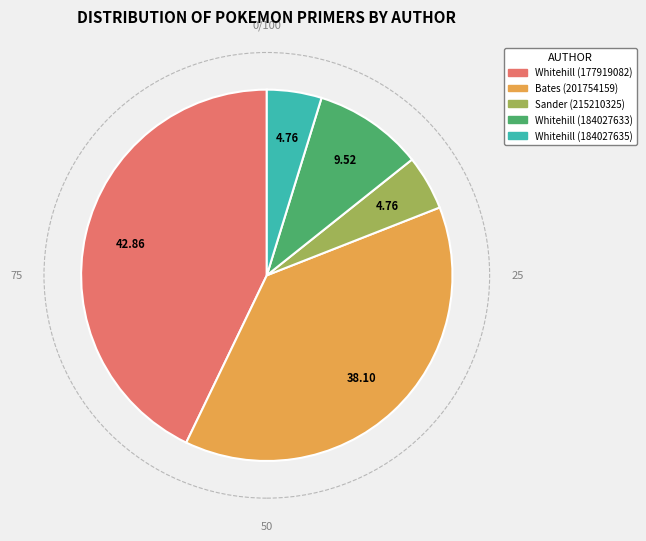

Which category has the biggest portion of the pie?

Whitehill (177919082)